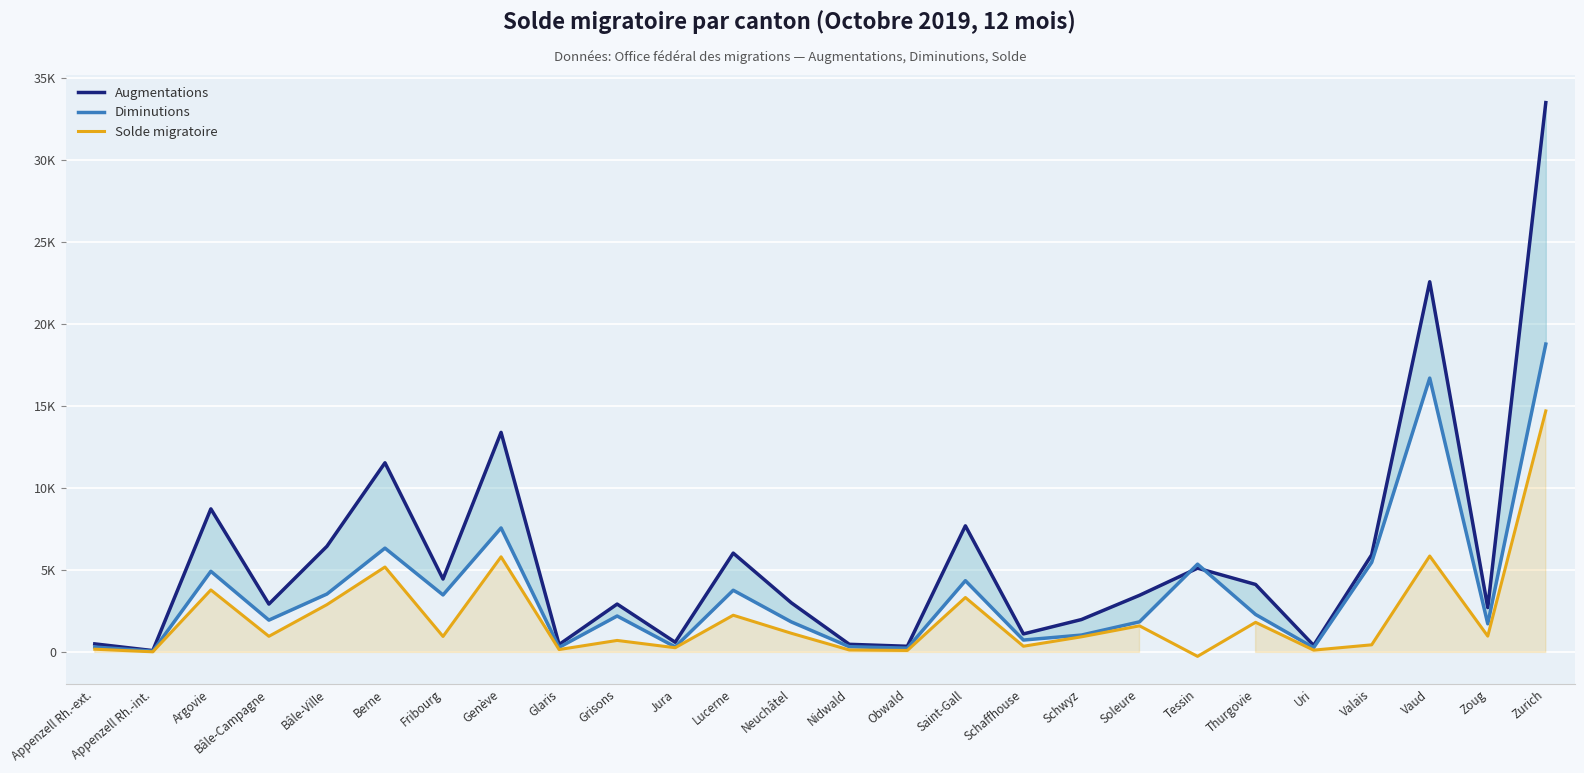

Which series has the largest total across all categories?

Augmentations